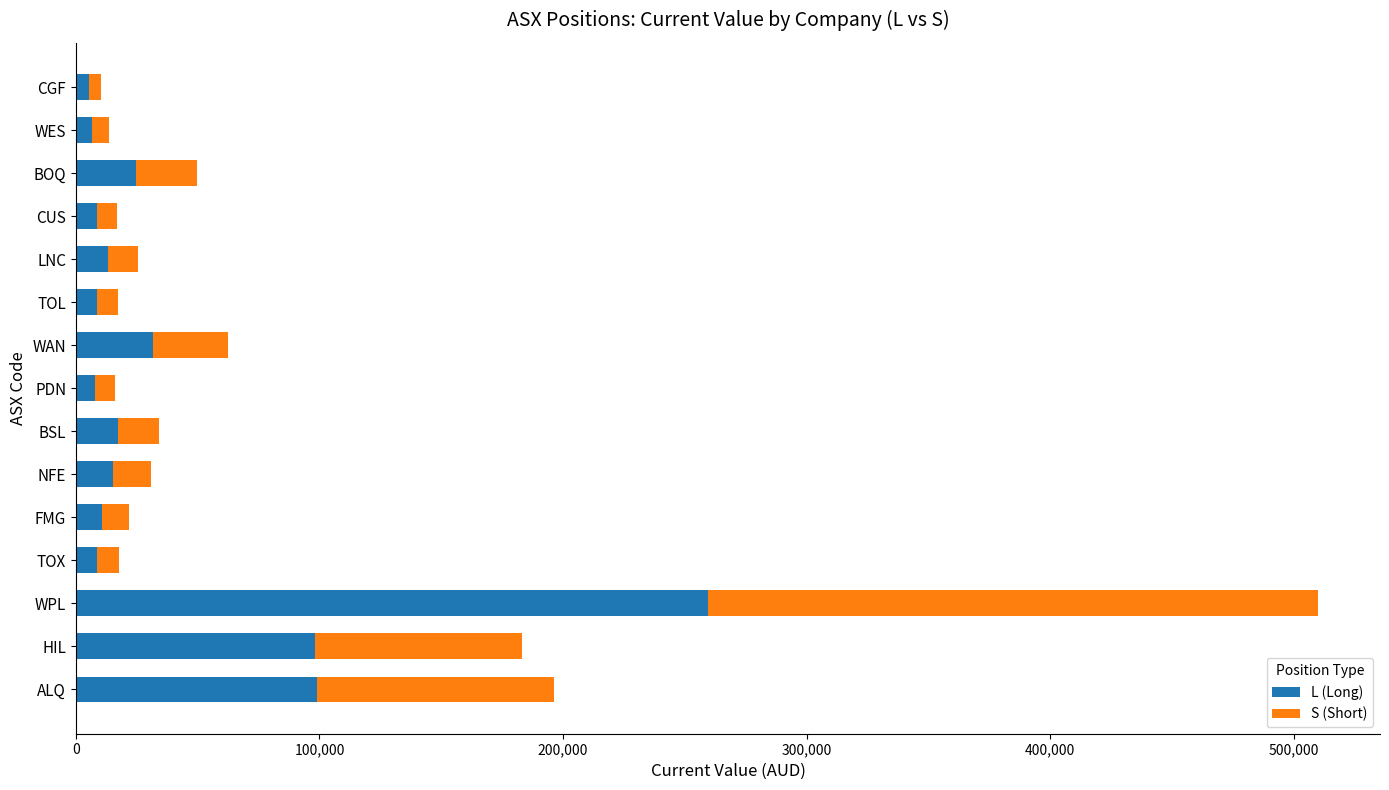

At which category is the sum across all series the highest?

WPL